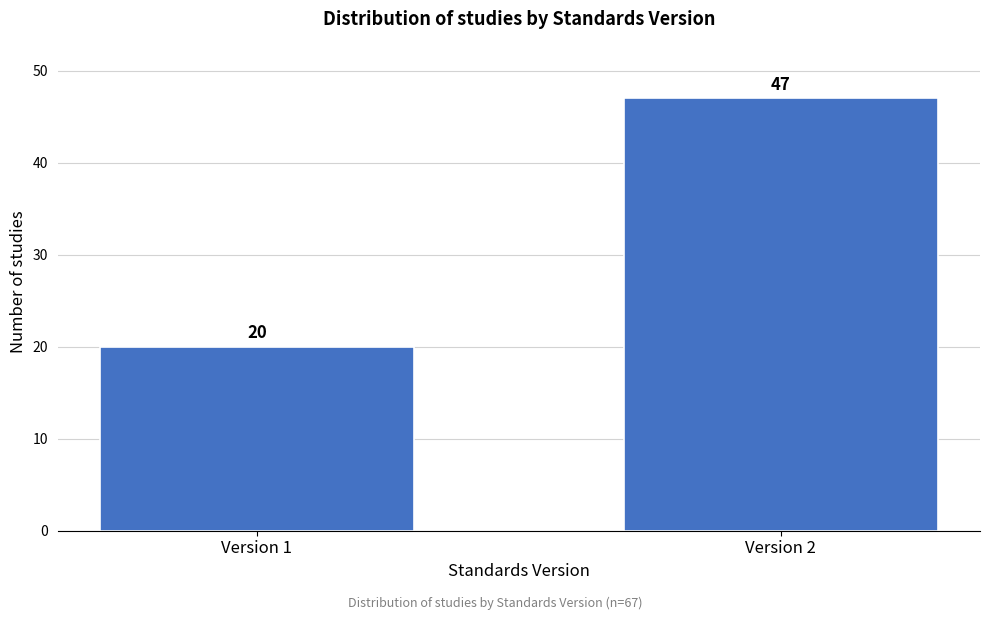

Reading left to right, list all the values displayed in this chart.

20	47